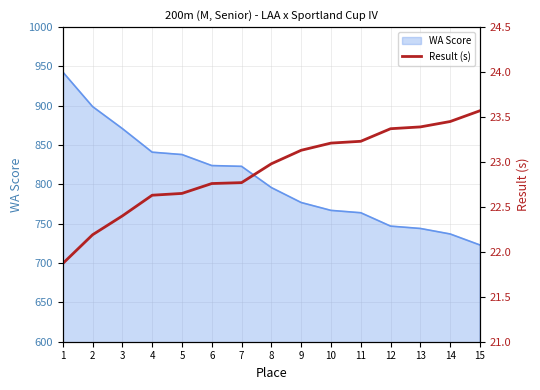

What is the ratio of the value at 4 to the value at 6?

1.0